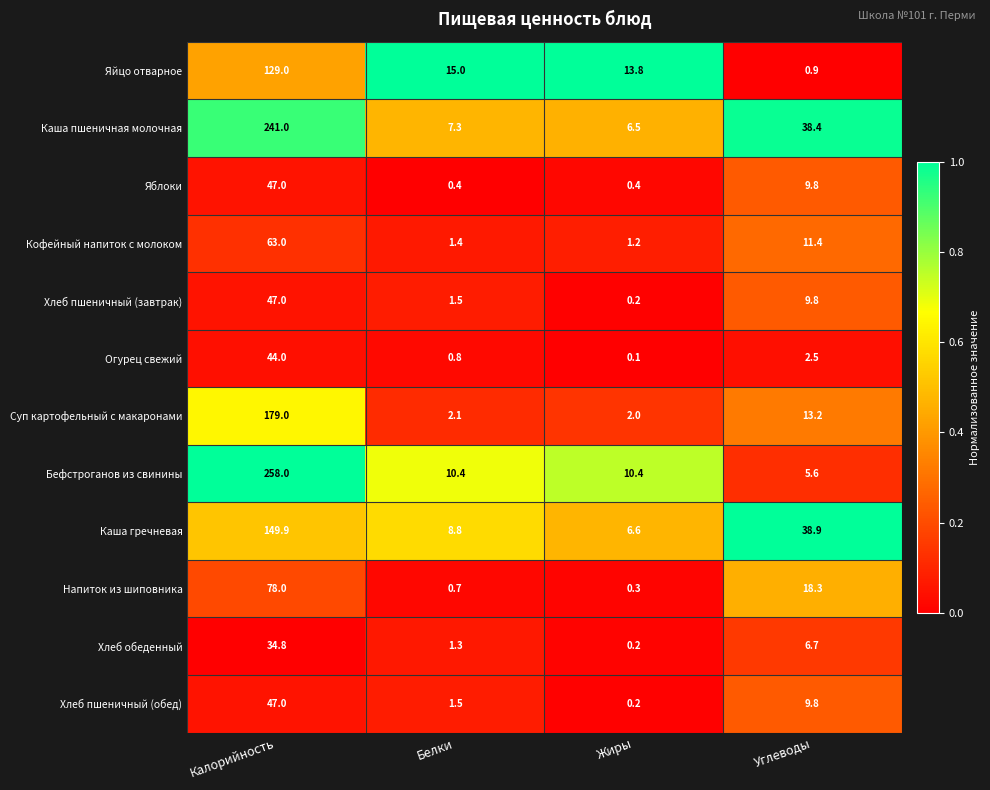

List the labels in order of Каша гречневая value, largest first.

Калорийность, Углеводы, Белки, Жиры